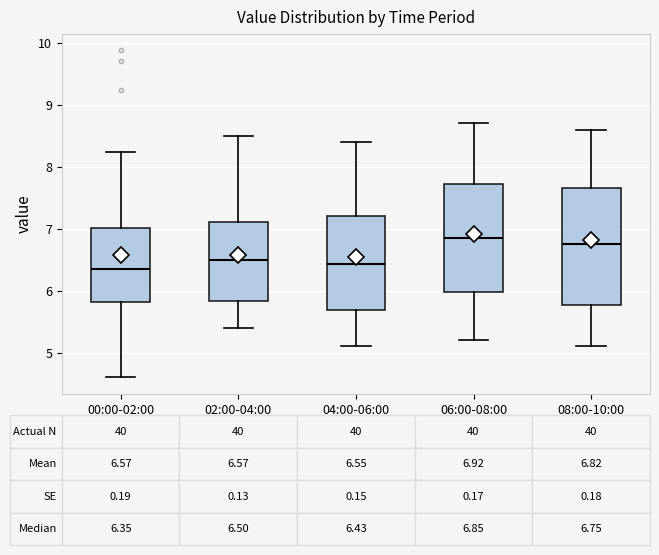

Which box is the tallest, from its lower edge to its upper edge?

08:00-10:00